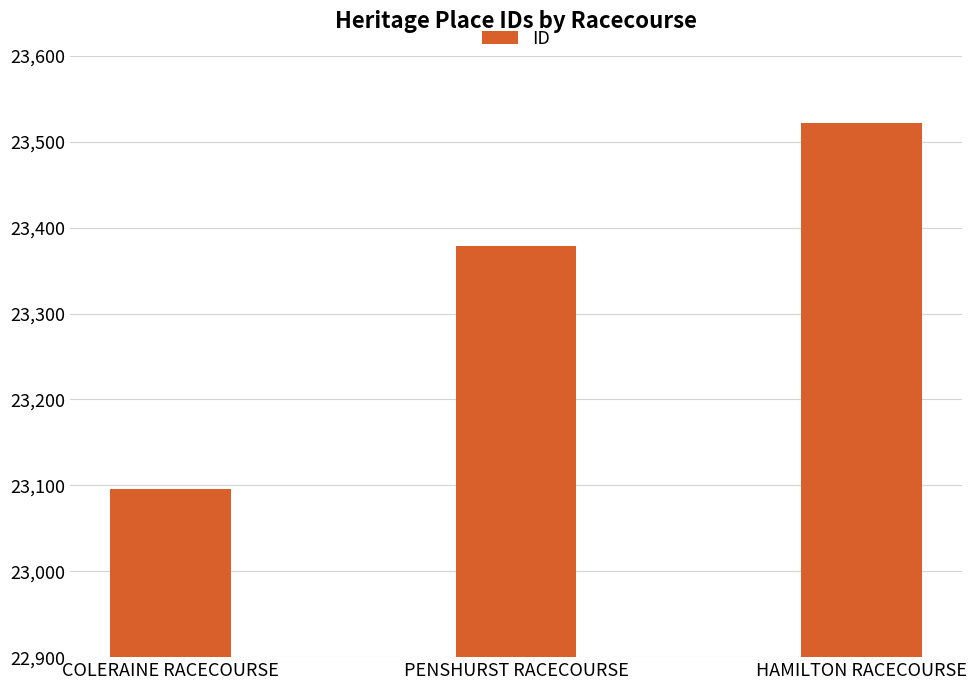

Rank the categories by value from lowest to highest.

COLERAINE RACECOURSE, PENSHURST RACECOURSE, HAMILTON RACECOURSE